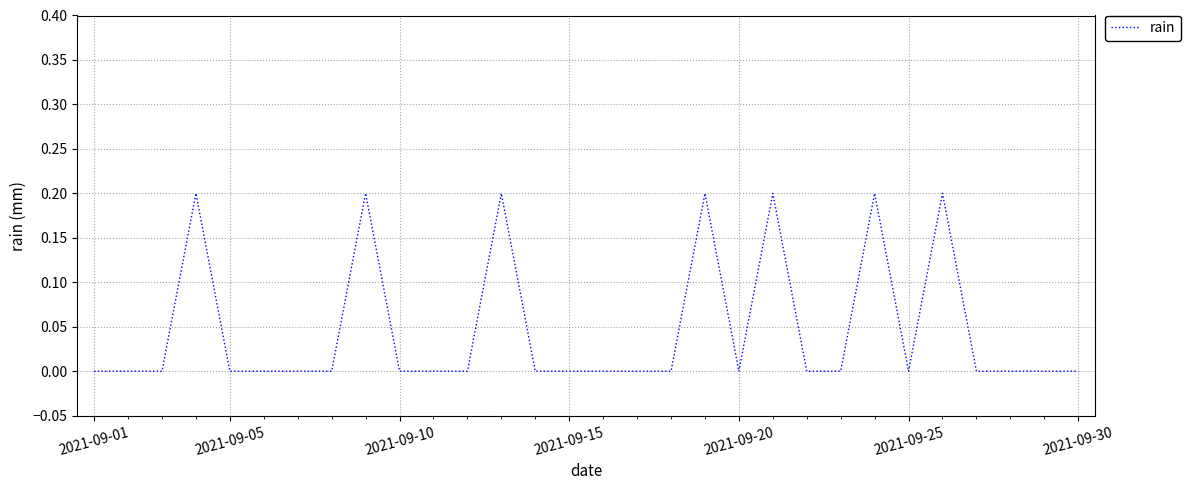

How many values are between 0 and 1?

30